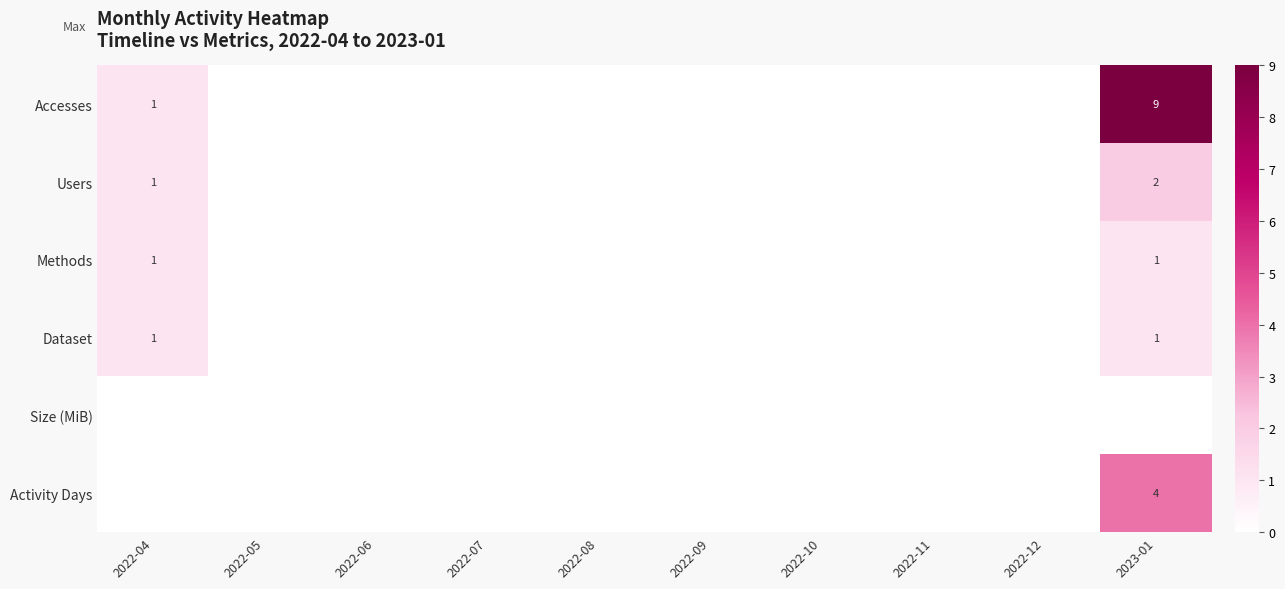

List the series in order of their peak value, lowest first.

Size (MiB), Methods, Dataset, Users, Activity Days, Accesses